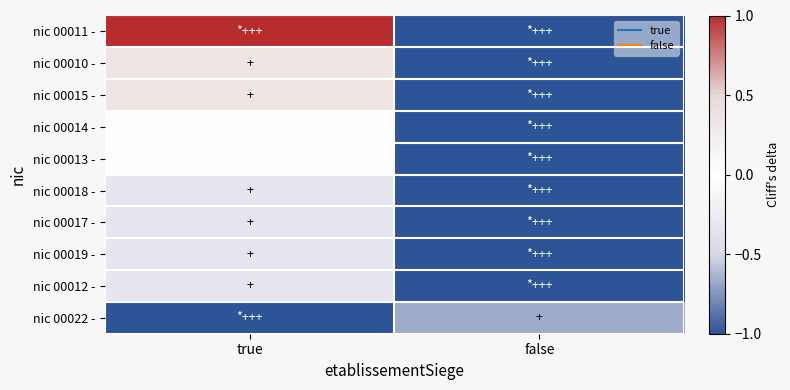

List the series in order of their peak value, highest first.

nic 00011 -, nic 00010 -, nic 00015 -, nic 00014 -, nic 00013 -, nic 00018 -, nic 00017 -, nic 00019 -, nic 00012 -, nic 00022 -